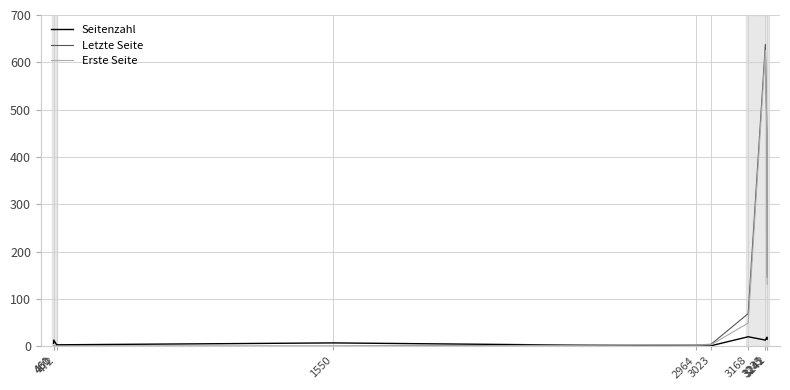

What is the maximum value for Seitenzahl?

20